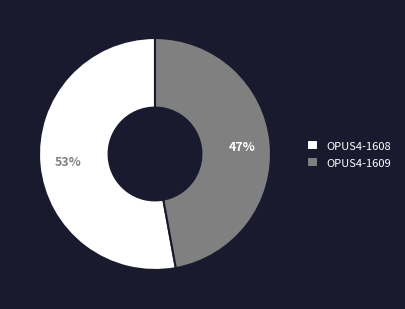

To the nearest percent, what percentage of the pie is OPUS4-1609?

47%